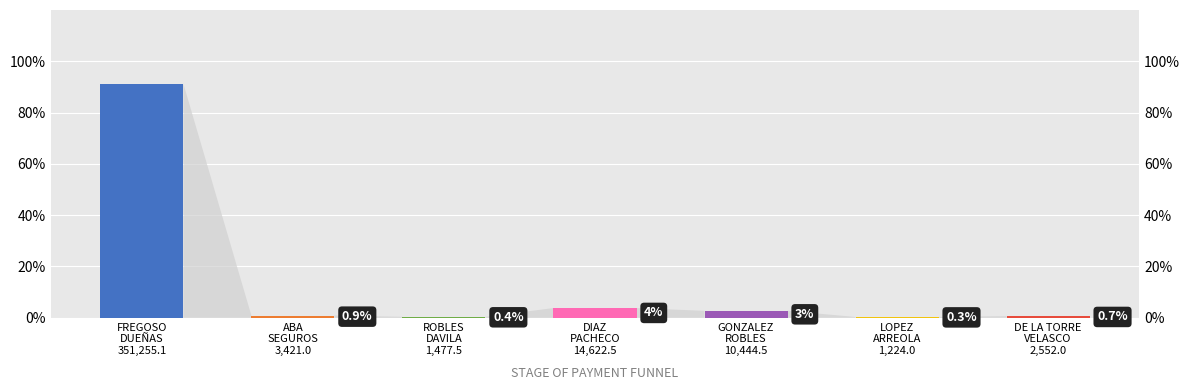

At which label is the value closest to 45?

DIAZ PACHECO 14,622.5